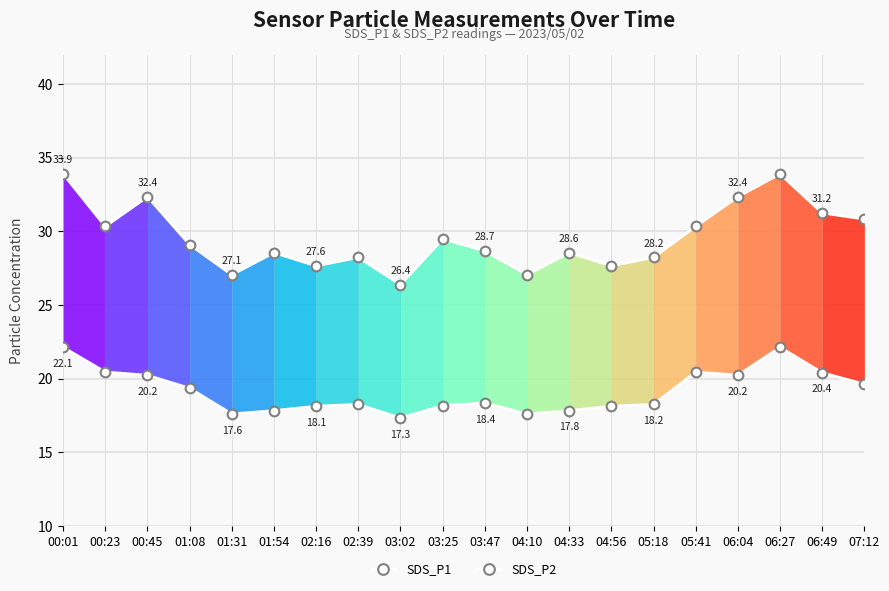

At which category is the sum across all series the highest?

00:01